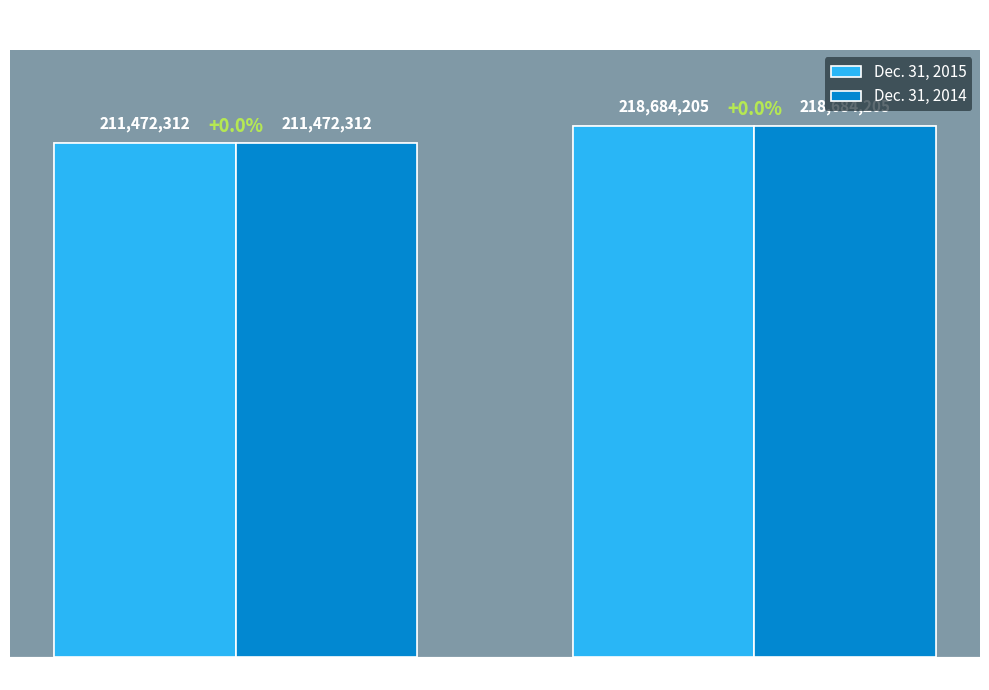

Where is Dec. 31, 2015 nearest to the value 215078258?

Common shares, issued